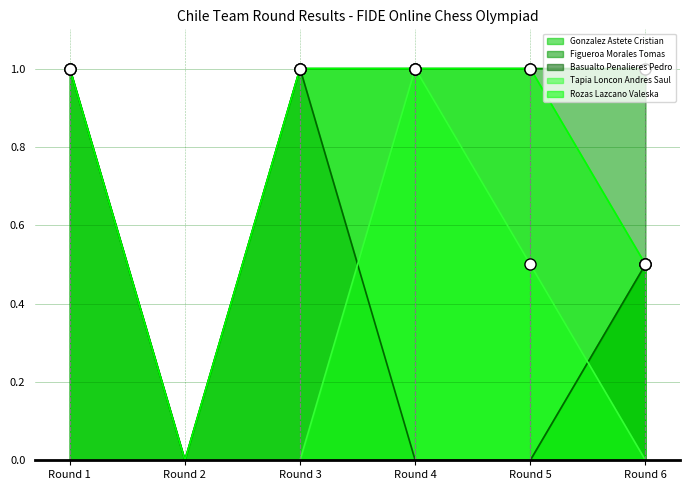

The Tapia Loncon Andres Saul series shows 0.5 at Round 5. True or false?

True